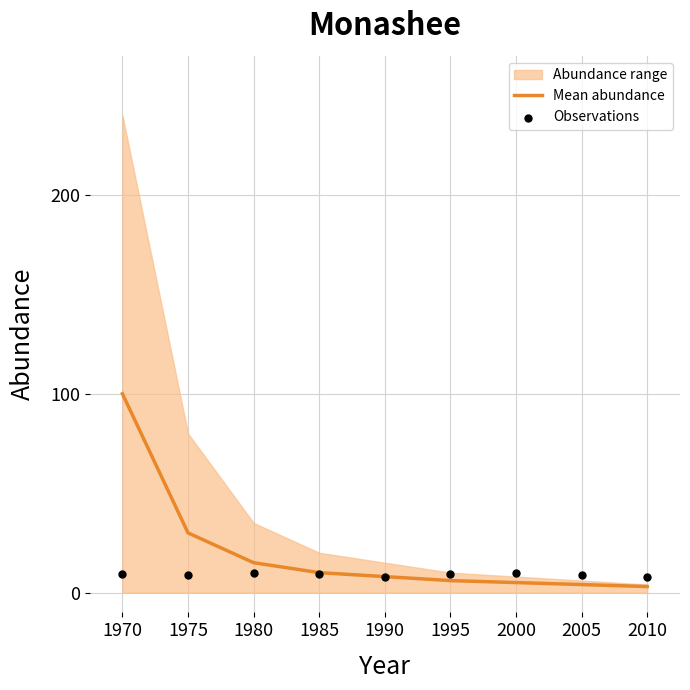

At which category is the sum across all series the highest?

1970